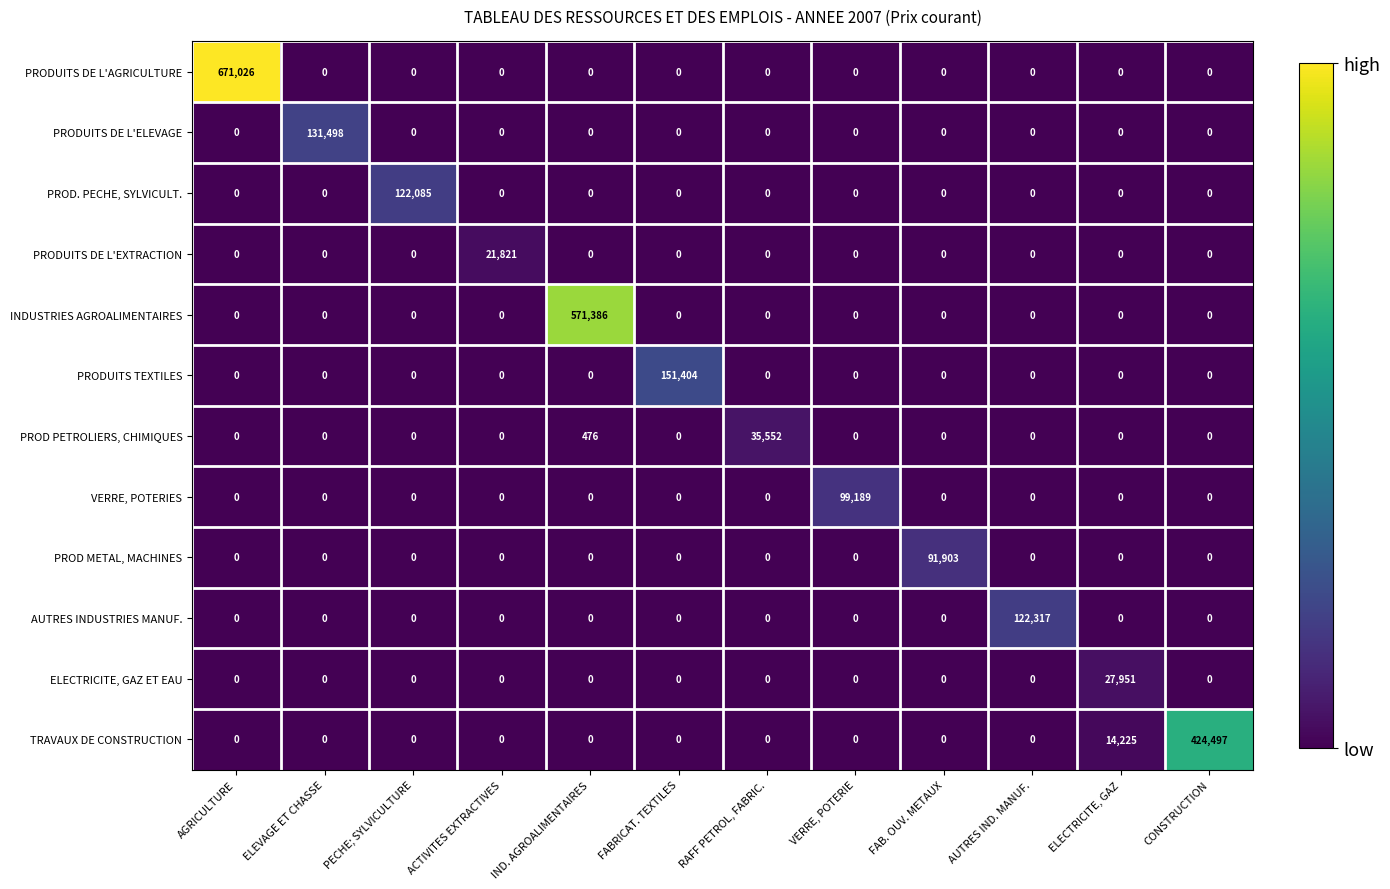

Which series has the largest range (max minus min)?

PRODUITS DE L'AGRICULTURE